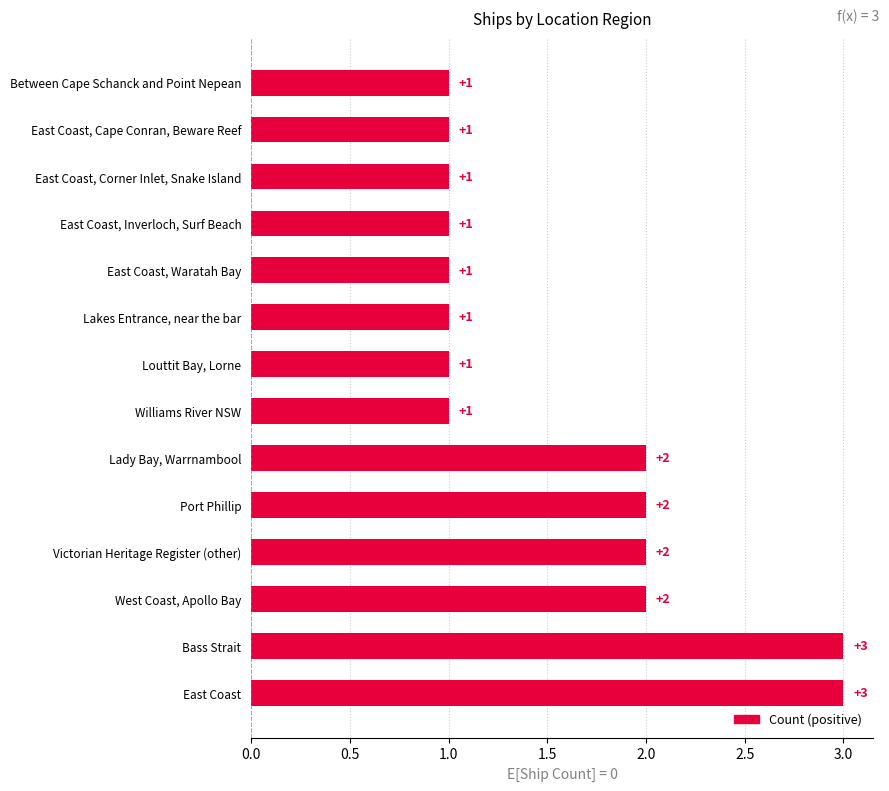

What is the greatest value displayed?

3